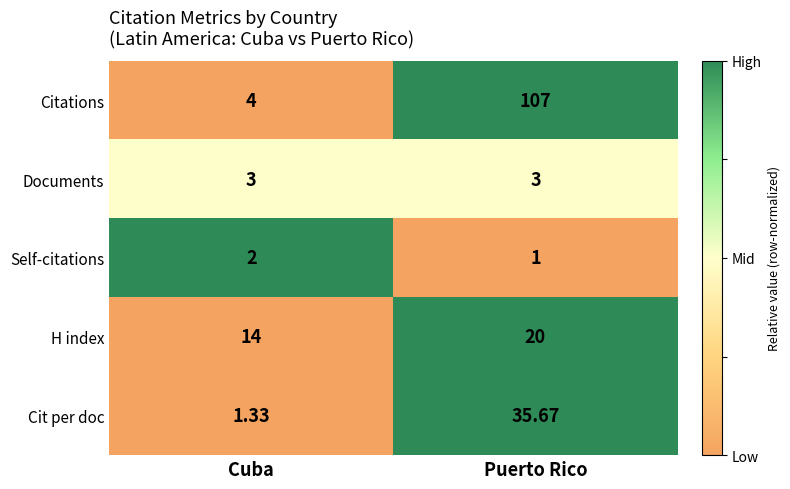

Which series has the widest spread of values?

Citations